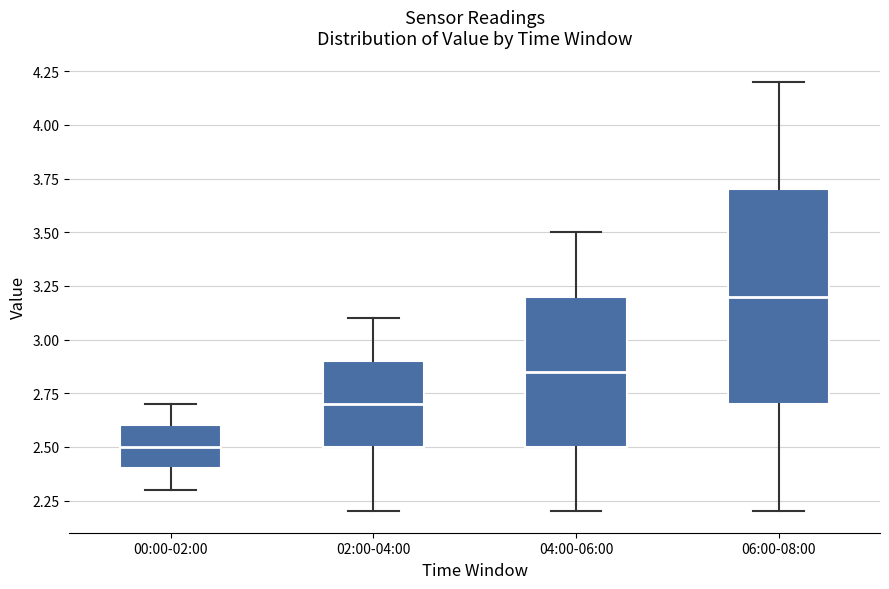

Where does the median line of the box for 00:00-02:00 sit on the y-axis? The values are not printed on the chart, so give them approximately, as read against the axis.

2.50